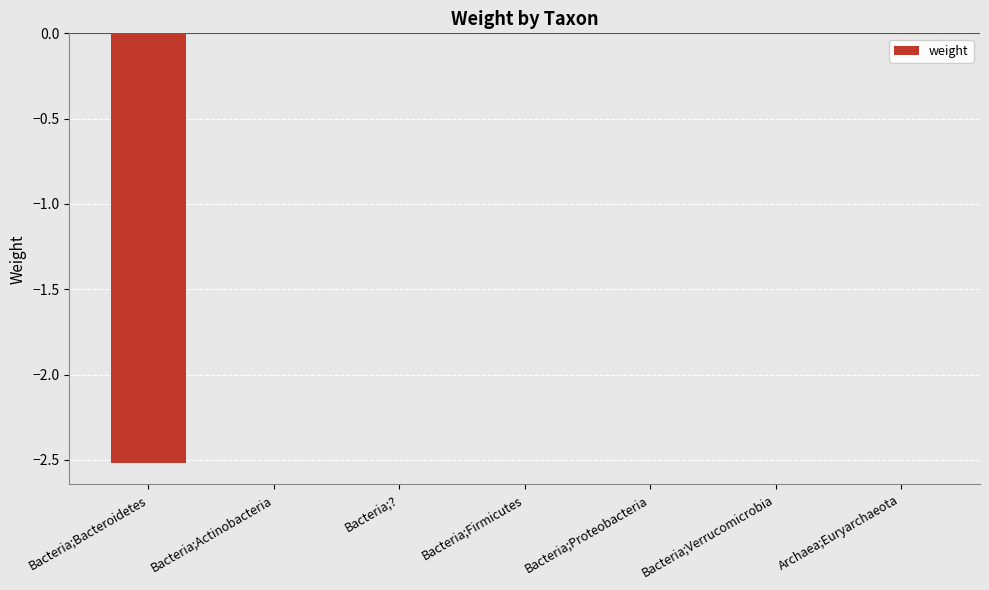

What is the approximate value at Bacteria;Bacteroidetes?

-2.5